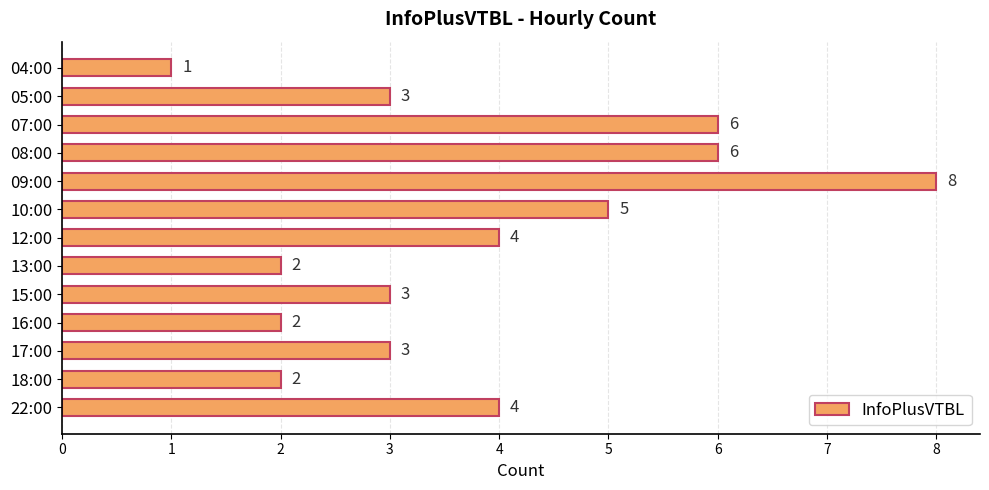

What is the maximum value shown in the chart?

8